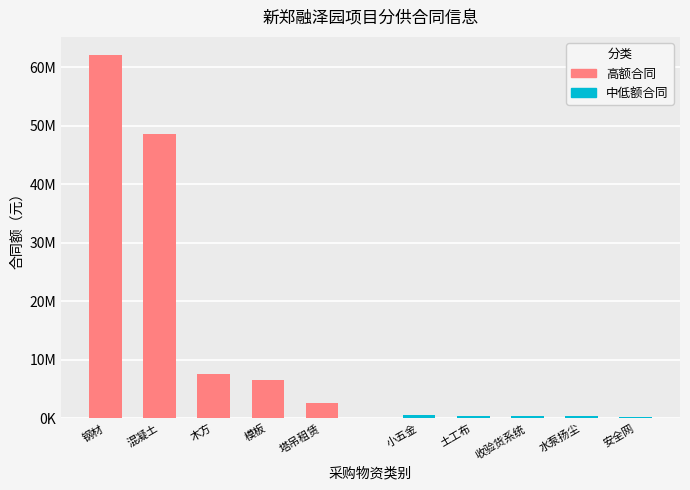

What position from the left is 钢材?

1